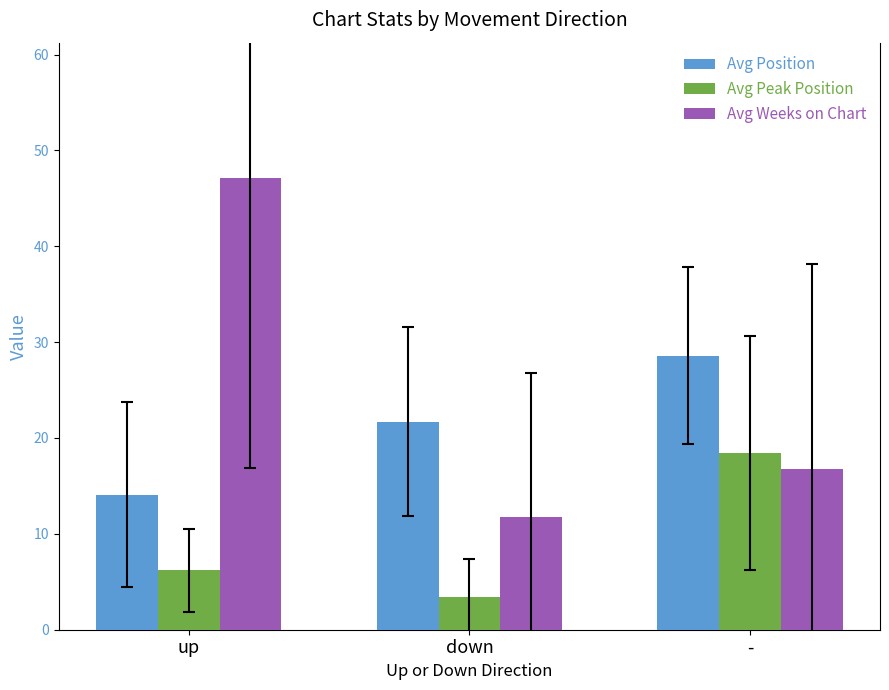

What is the minimum value for Avg Peak Position?

3.4